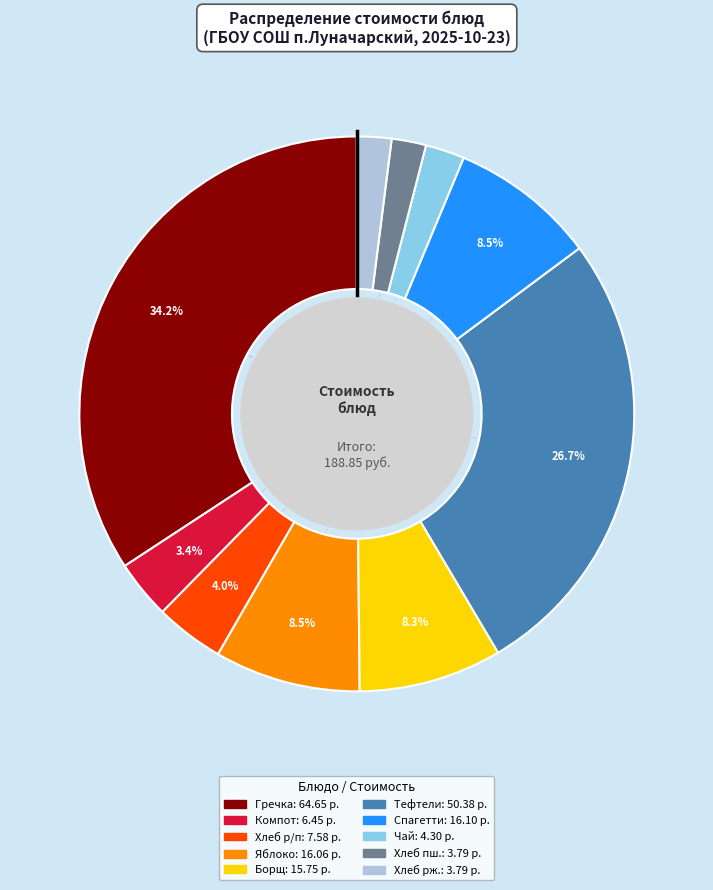

Is there a majority slice in this chart?

No